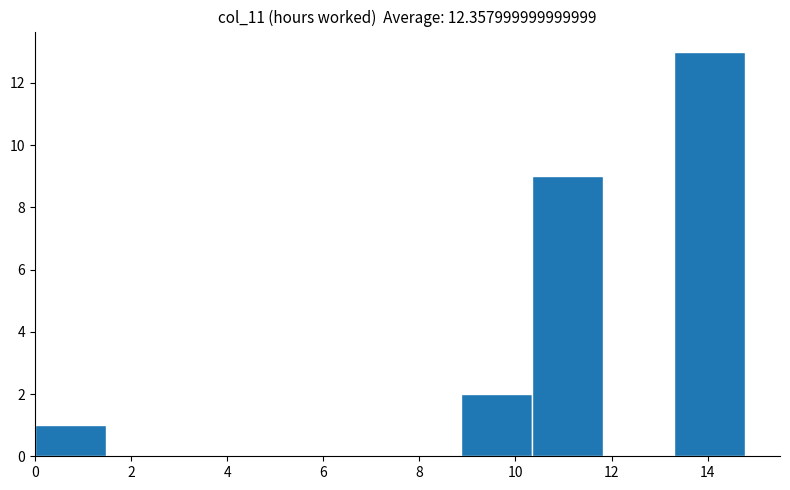

Reading left to right, transcribe this chart: for each bar, give the range it covers on the x-axis and its height. Neither the bar edges nor the heights are printed on the chart, so give them approximately, as read against the axes.

0.0 to 1.4: 1
1.4 to 3.0: 0
3.0 to 4.4: 0
4.4 to 6.0: 0
6.0 to 7.4: 0
7.4 to 8.8: 0
8.8 to 10.4: 2
10.4 to 11.8: 9
11.8 to 13.2: 0
13.2 to 14.8: 13